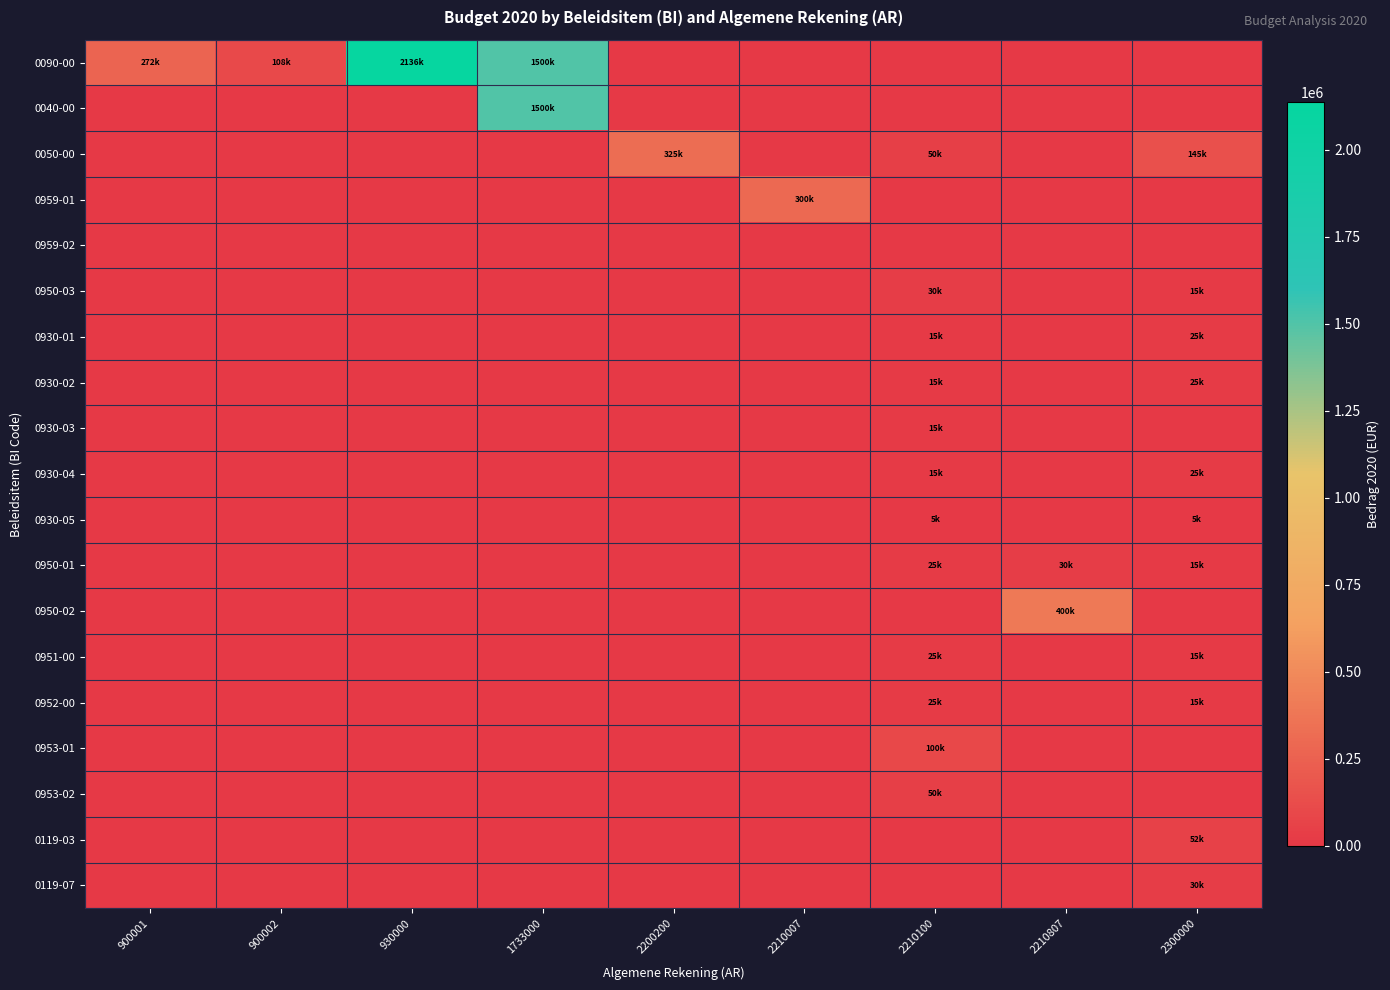

At how many categories does at least one series exceed 1787751?

1